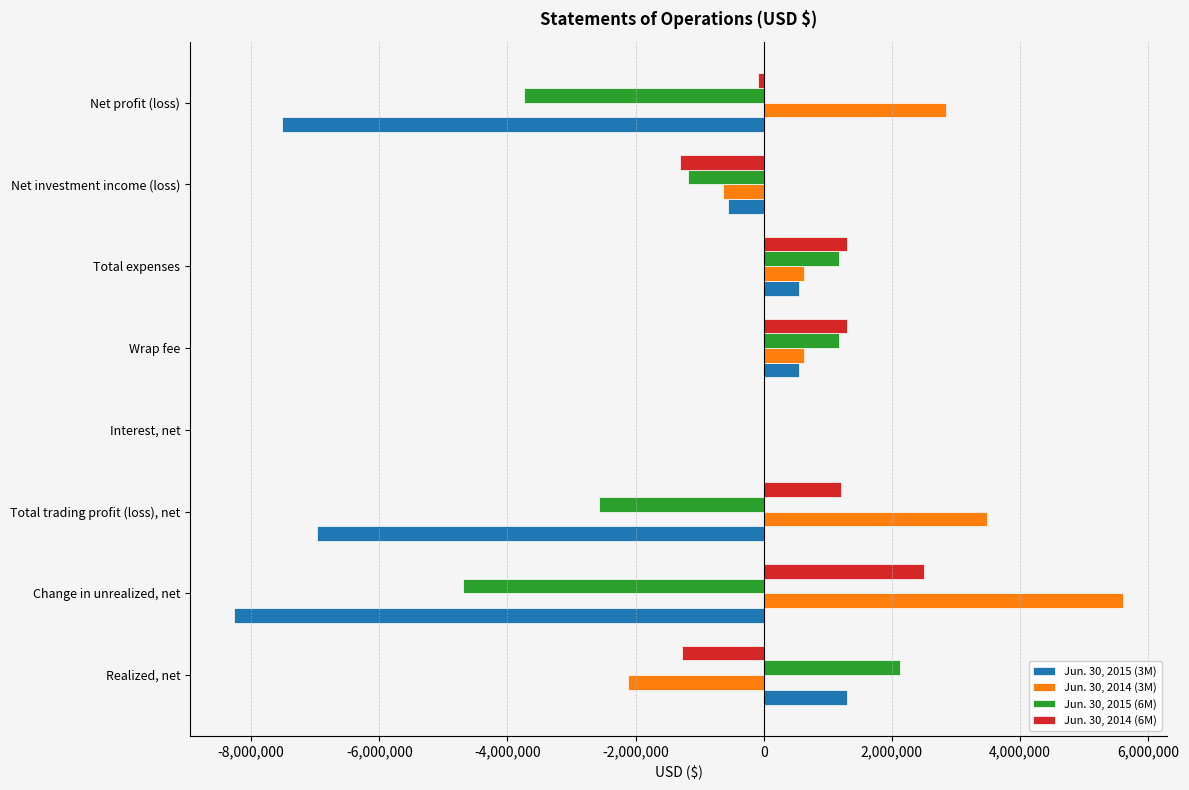

True or false: Jun. 30, 2014 (3M) has a value of -630283 at Net investment income (loss).

True